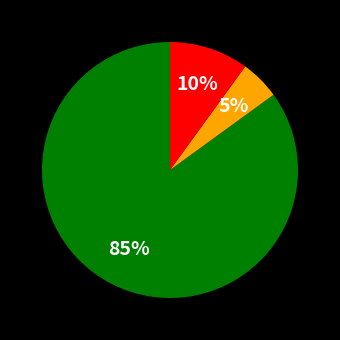

To the nearest percent, what is the difference between the largest and smallest slice percentages?

80%